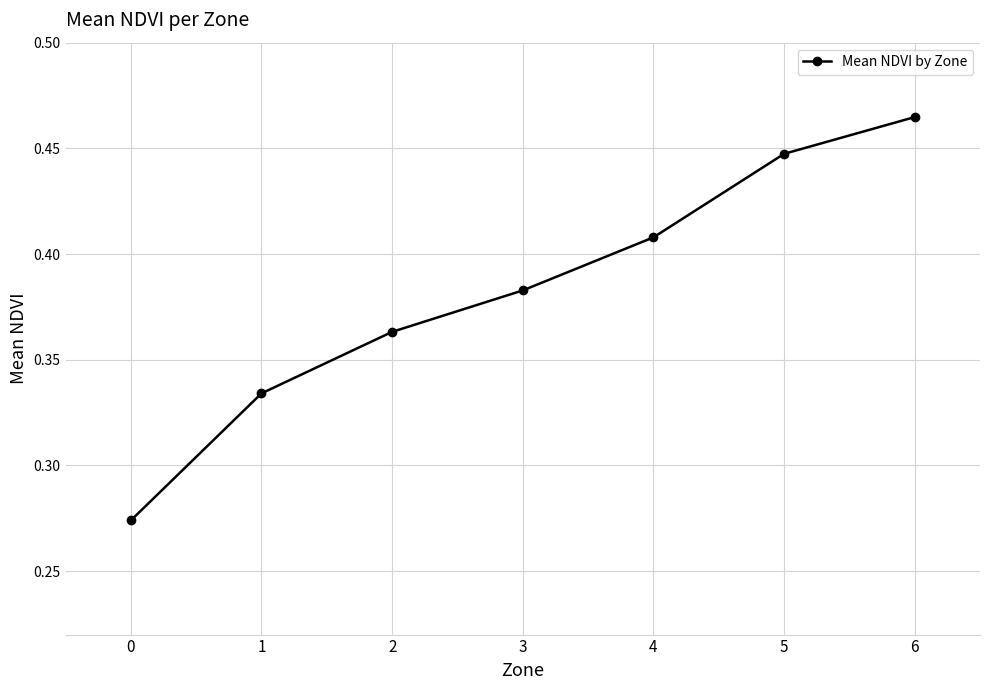

True or false: the data has more than 2 interior local peaks.

False